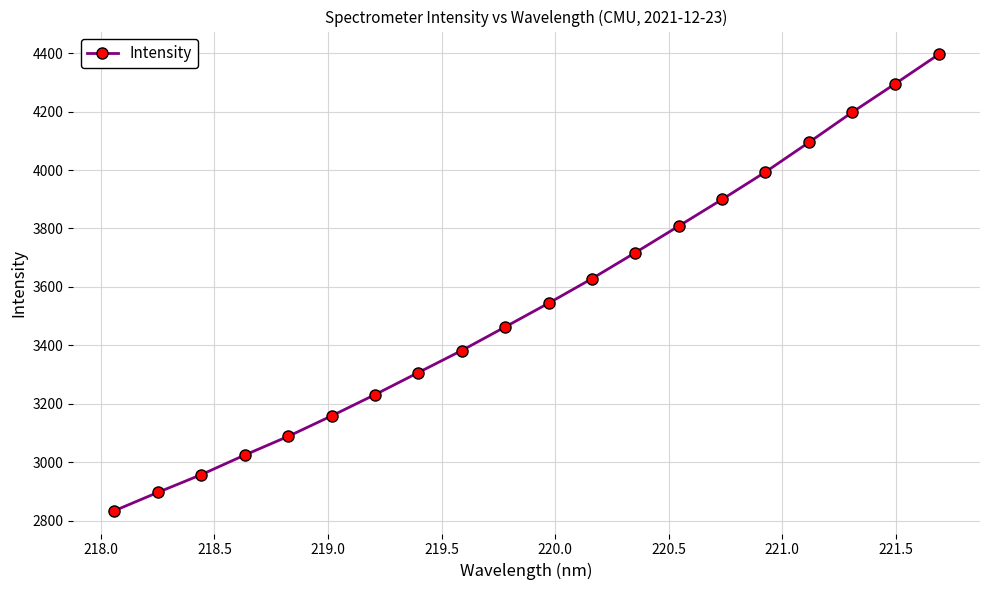

True or false: the data has more than 0 interior local peaks.

False